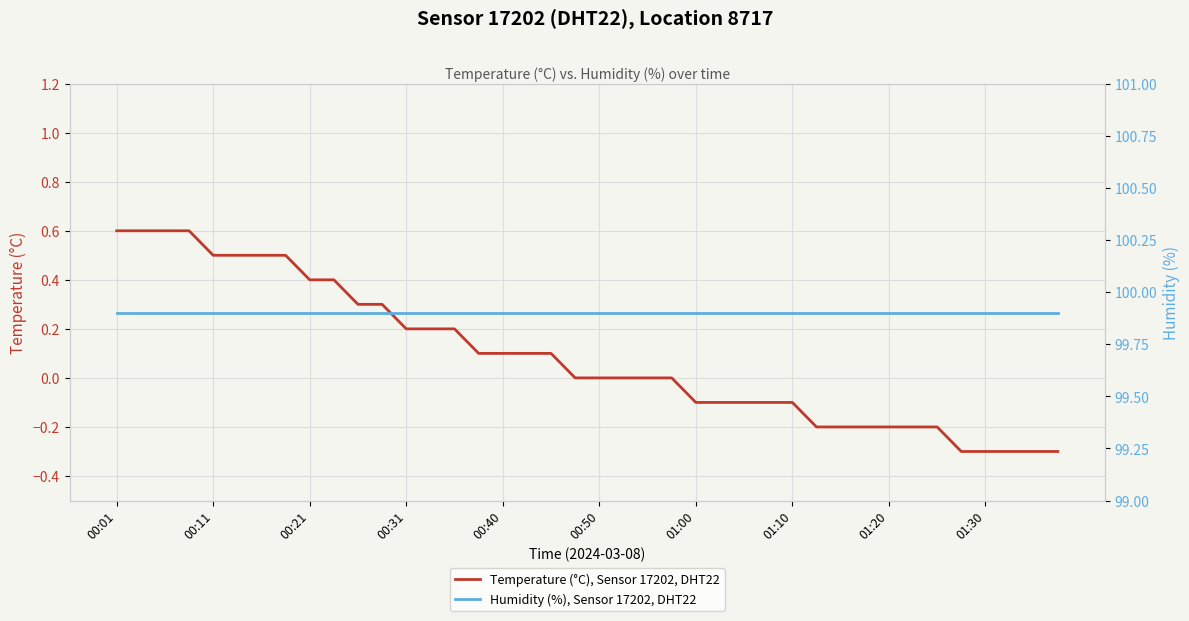

What is the minimum value for Temperature (°C), Sensor 17202, DHT22?

-0.3